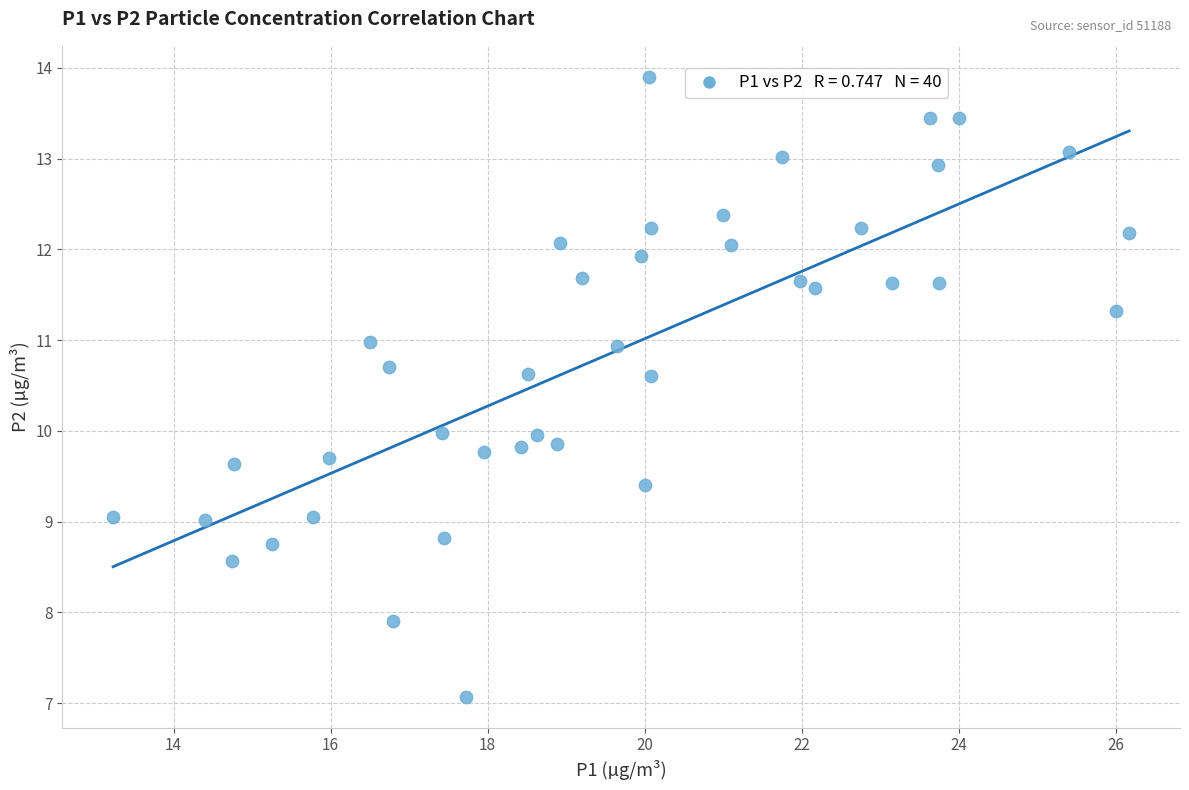

What is the range of X values (max minus min)?

12.9